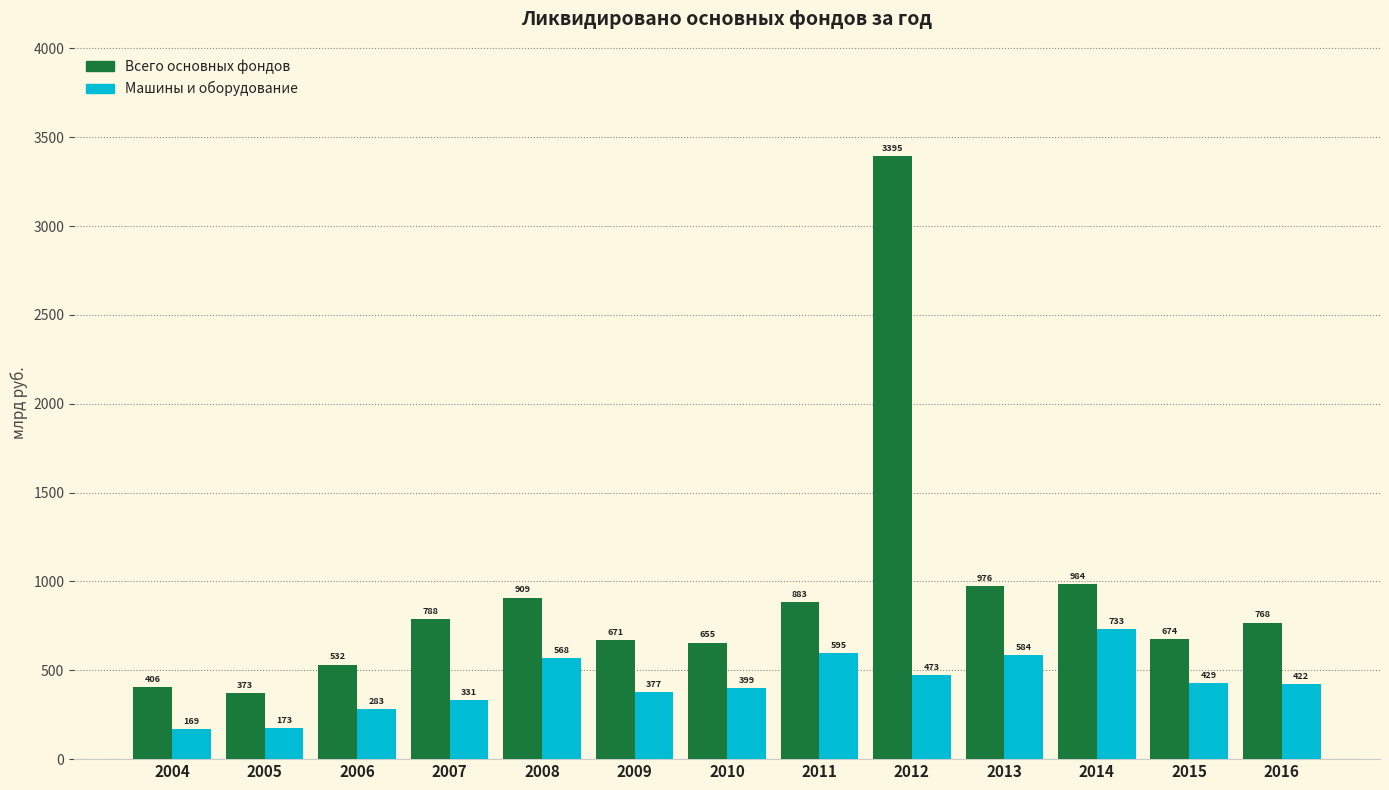

Which series has the largest range (max minus min)?

Всего основных фондов